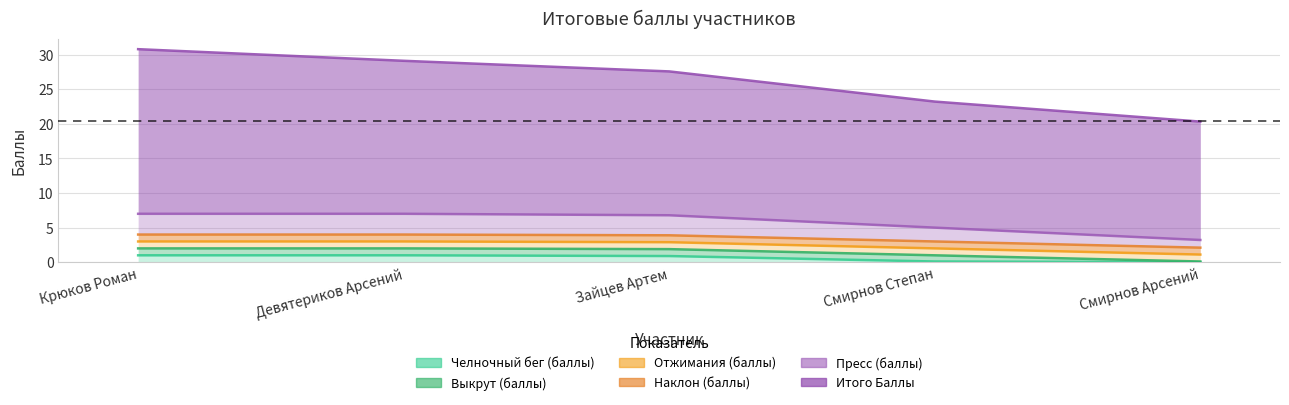

What is the spread (max minus min) of values at Крюков Роман?

29.8